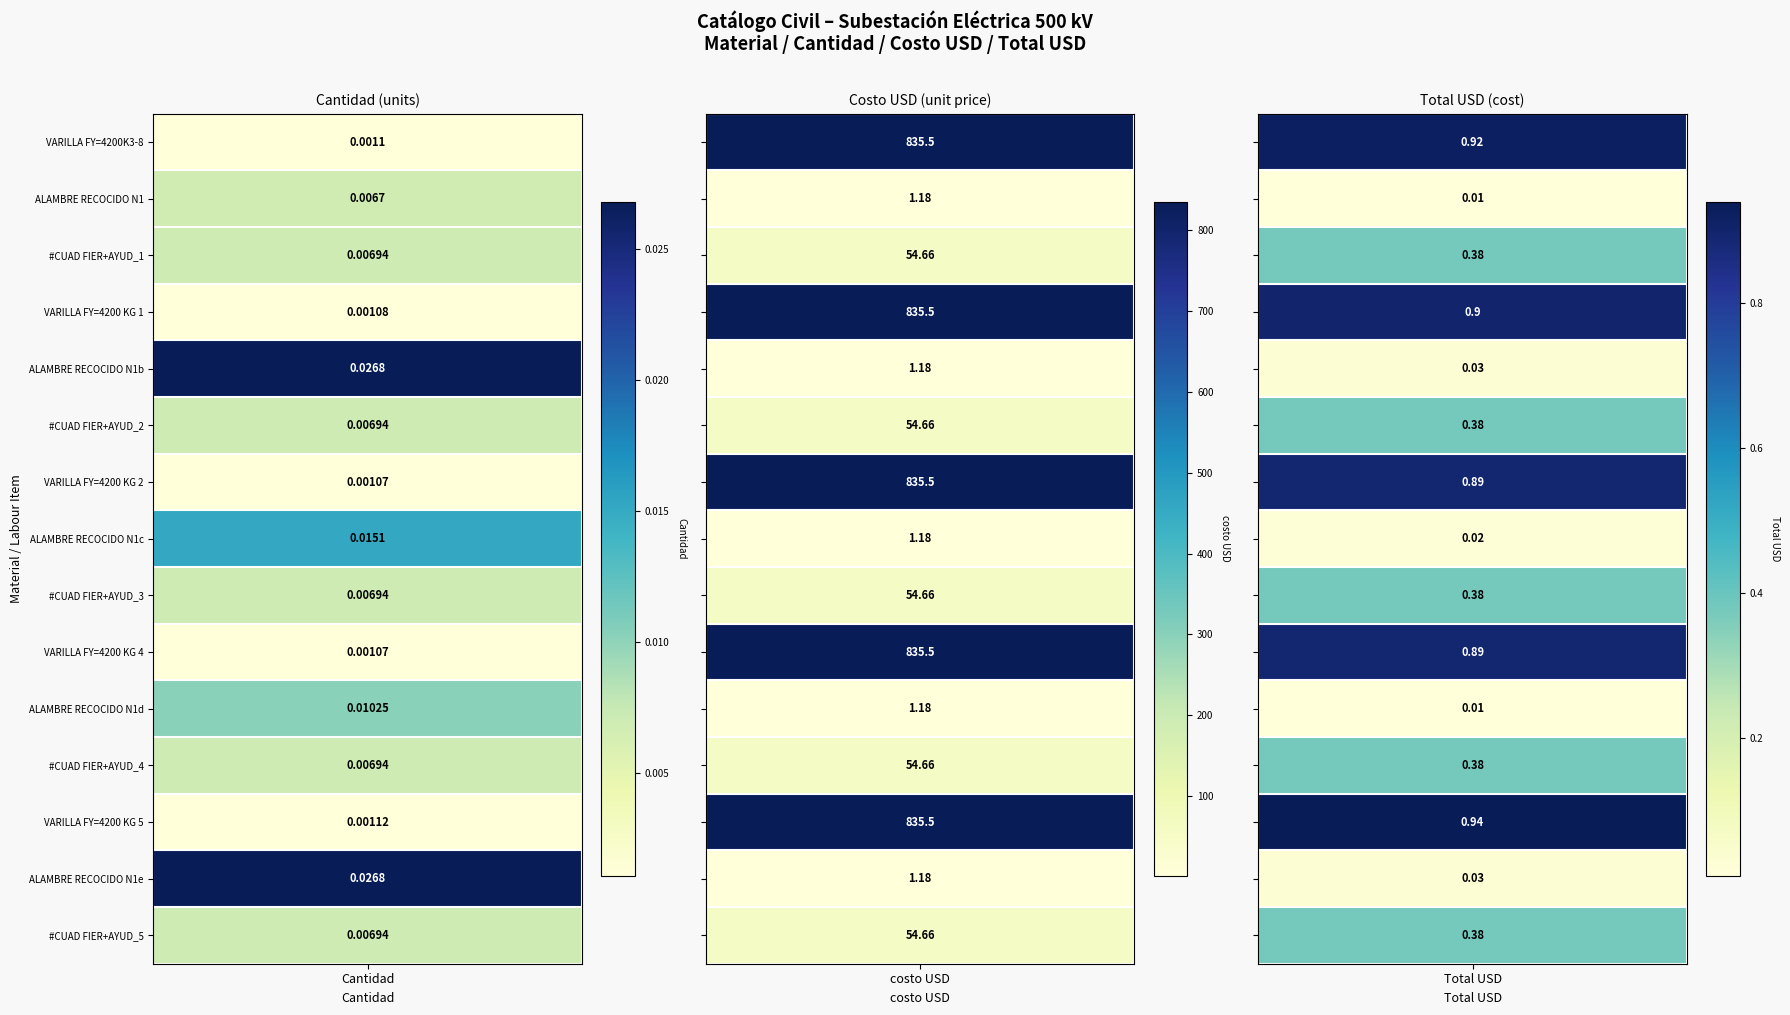

At Total USD, list the series in order from largest to smallest.

VARILLA FY=4200 KG 5, VARILLA FY=4200K3-8, VARILLA FY=4200 KG 1, VARILLA FY=4200 KG 2, VARILLA FY=4200 KG 4, #CUAD FIER+AYUD_1, #CUAD FIER+AYUD_2, #CUAD FIER+AYUD_3, #CUAD FIER+AYUD_4, #CUAD FIER+AYUD_5, ALAMBRE RECOCIDO N1b, ALAMBRE RECOCIDO N1e, ALAMBRE RECOCIDO N1c, ALAMBRE RECOCIDO N1, ALAMBRE RECOCIDO N1d